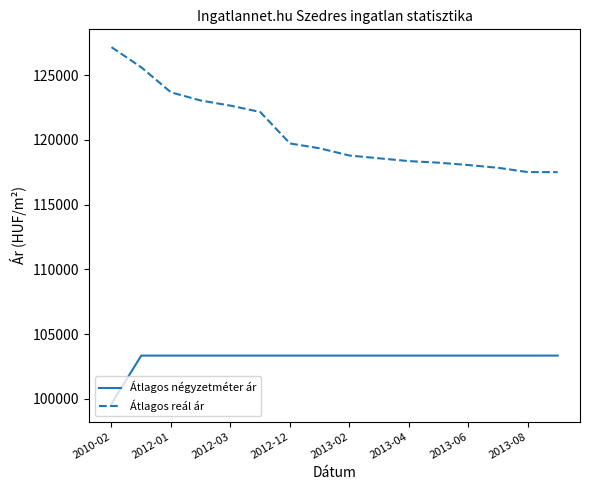

What is the sum of all Átlagos négyzetméter ár values?

1649607